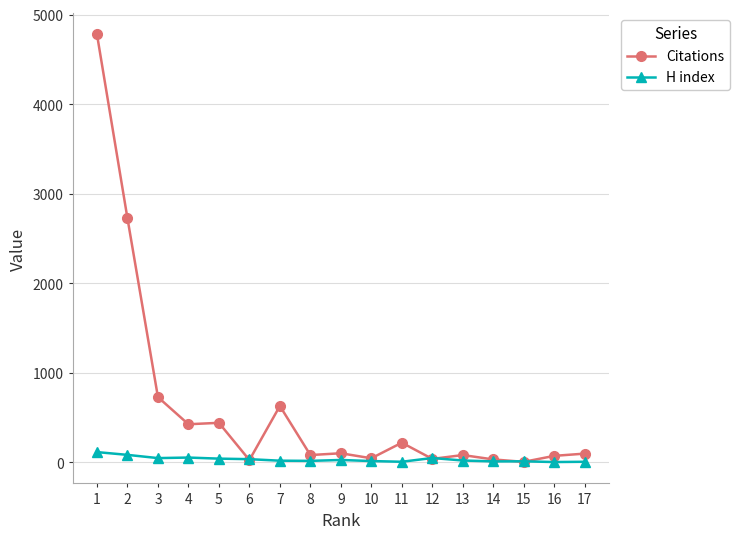

What is the spread (max minus min) of values at 13?

61